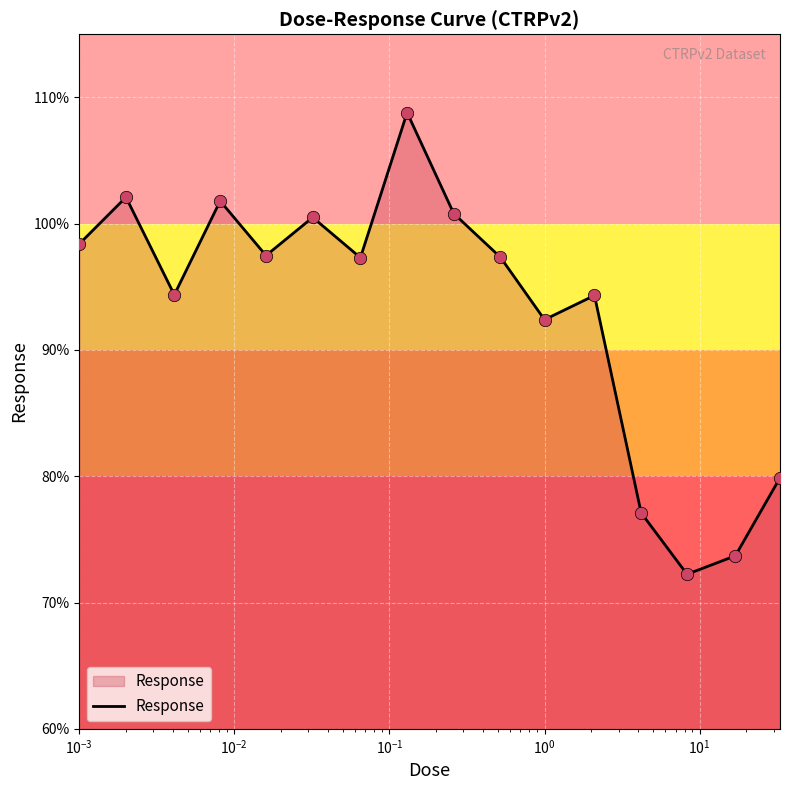

What is the difference between the maximum and minimum values?

36.6